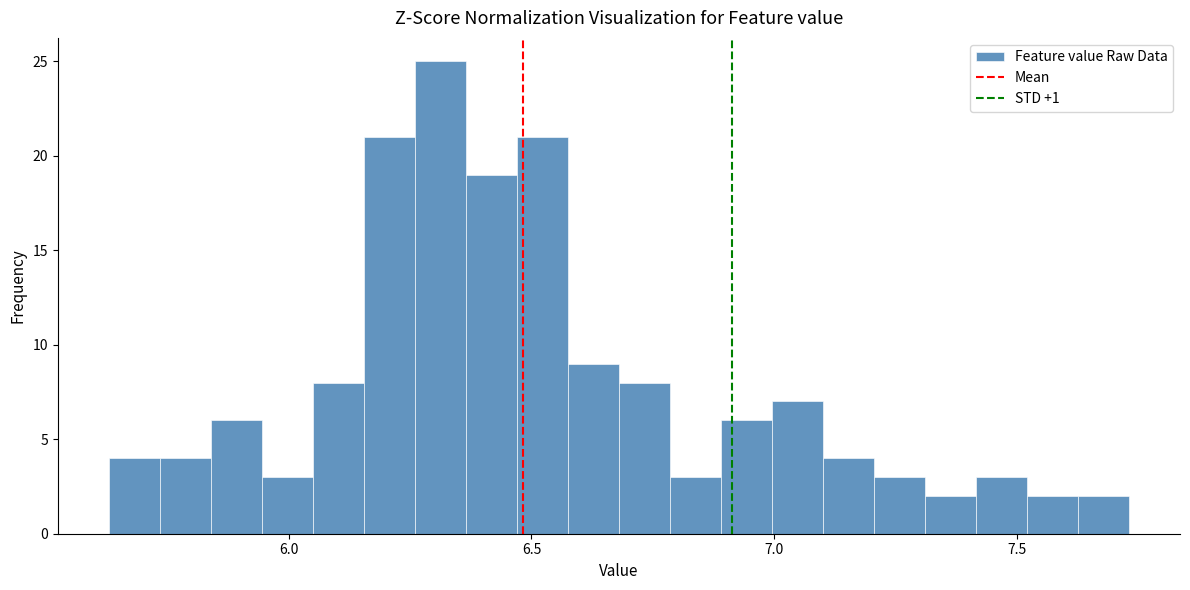

Around what value on the x-axis is the tallest bar? Give the approximate position of its centre, as read against the axis.

6.30